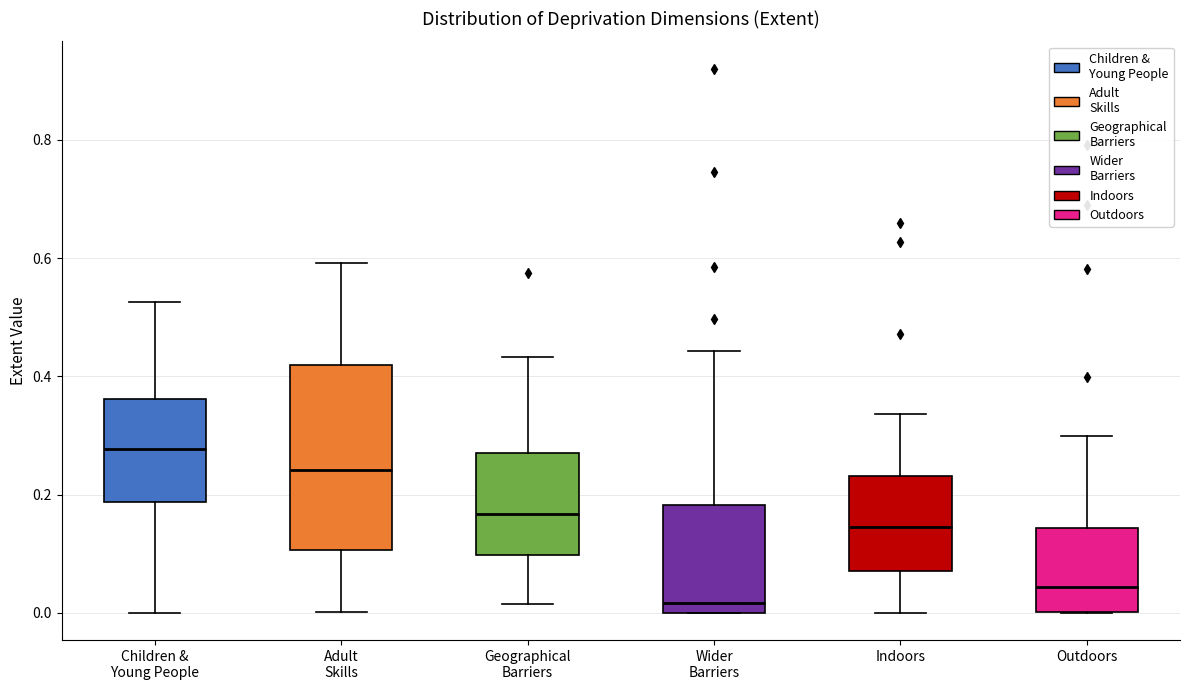

Where is the lower edge of the box for Children & Young People on the y-axis? The values are not printed on the chart, so give them approximately, as read against the axis.

0.18